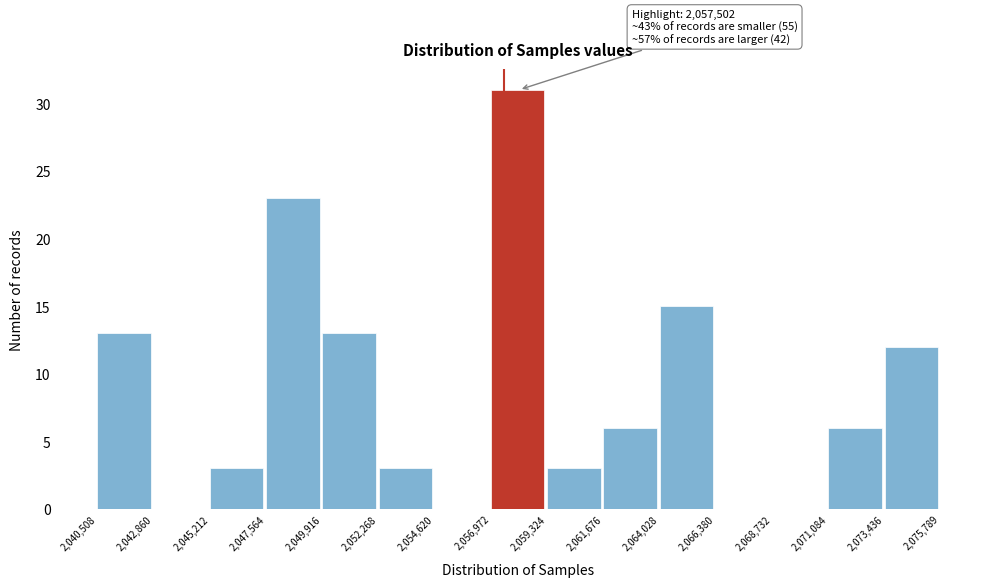

Over which range of the x-axis is the bar tallest?

2,056,972 to 2,059,324